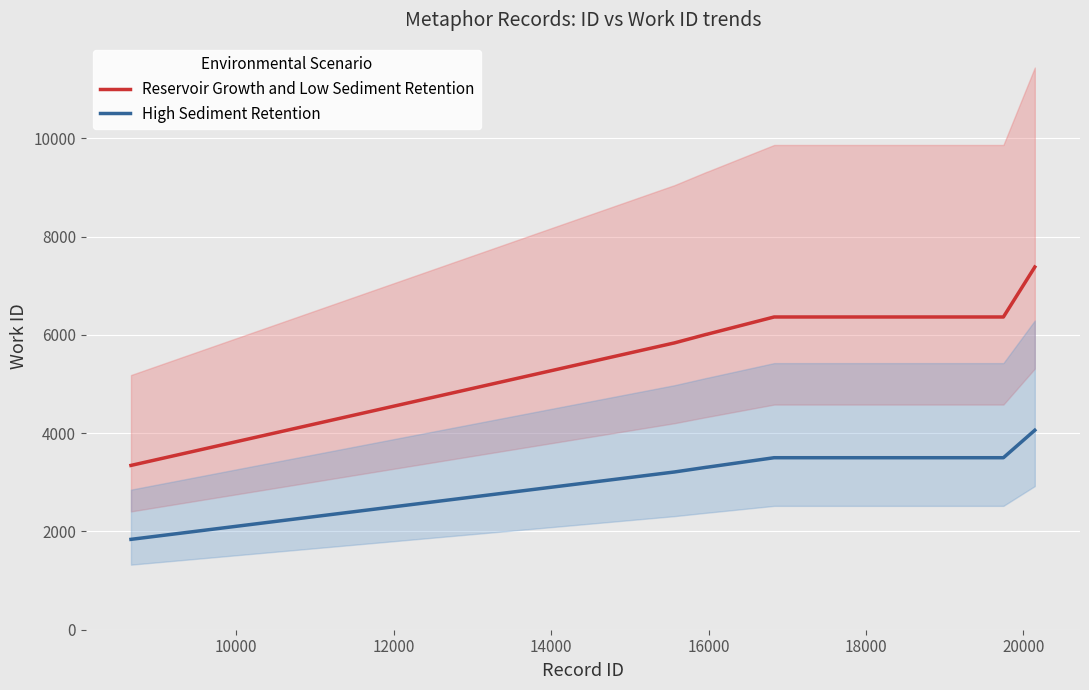

What is the highest value of the Reservoir Growth and Low Sediment Retention series?

7382.0